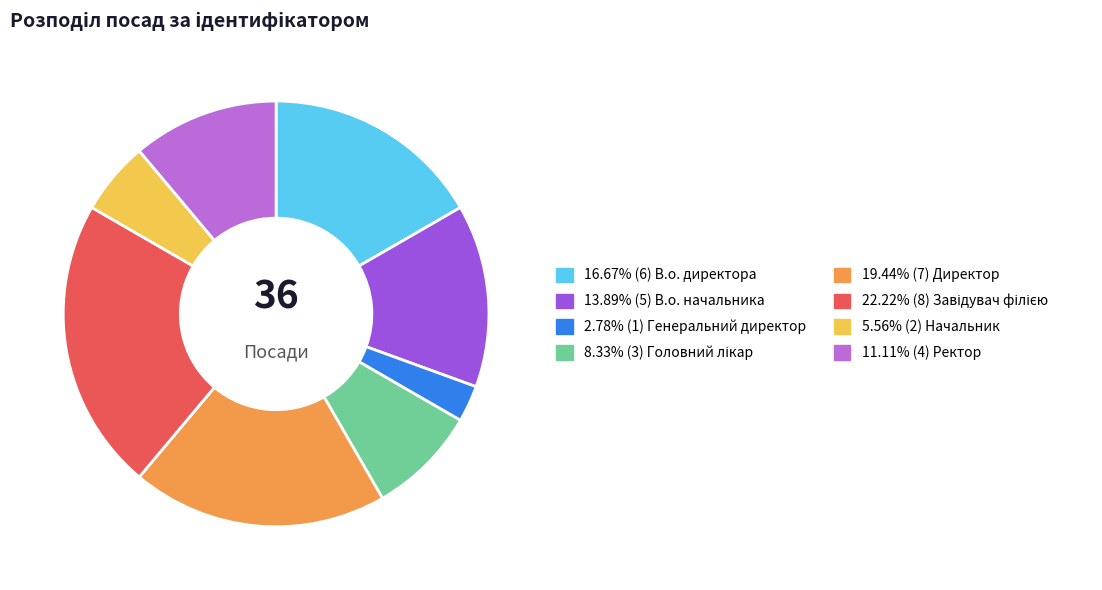

How many segments does this pie chart have?

8